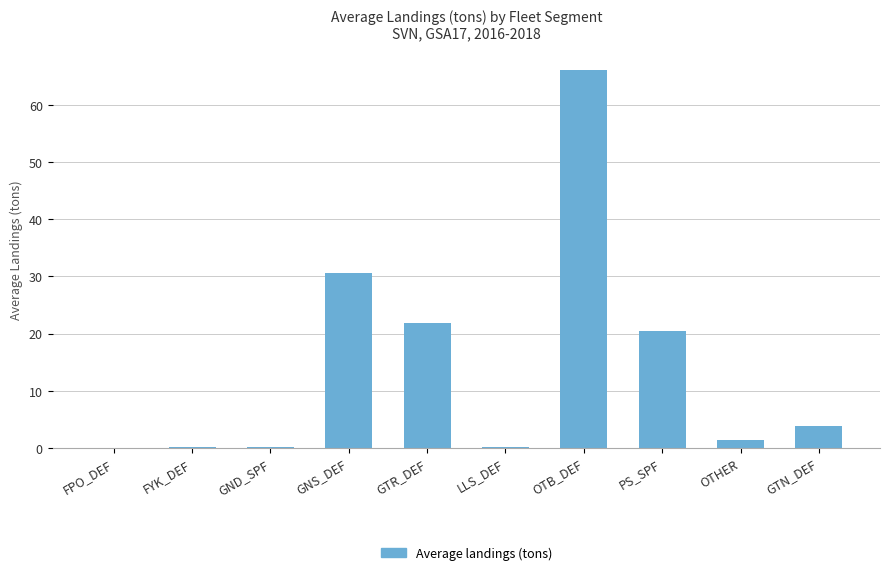

What is the change in value from PS_SPF to GTN_DEF?

-16.5